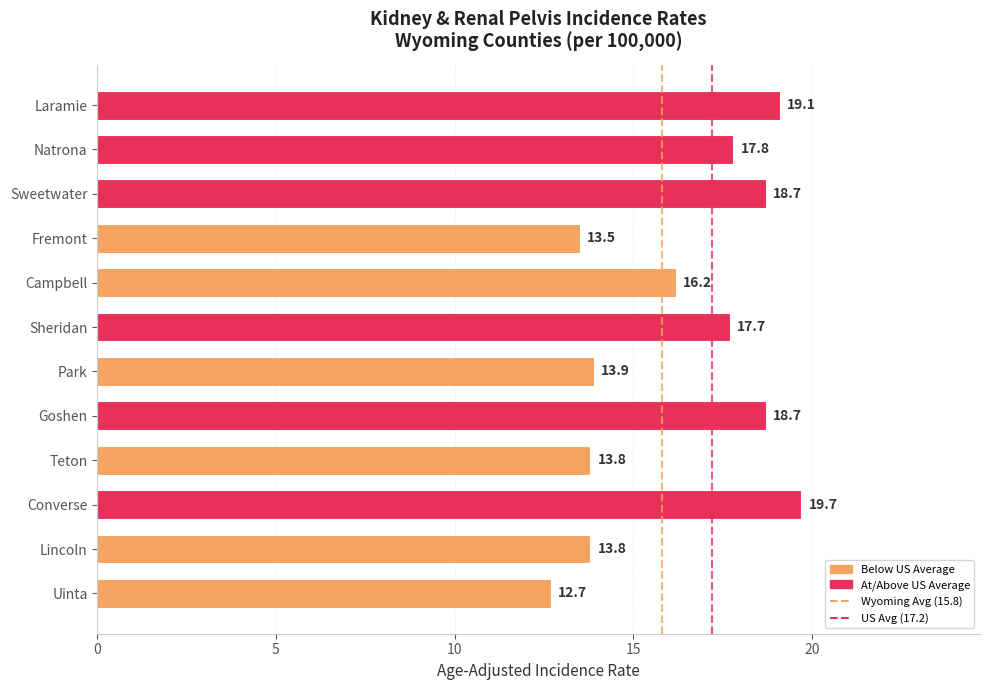

True or false: the data shows 20.6 at Teton.

False